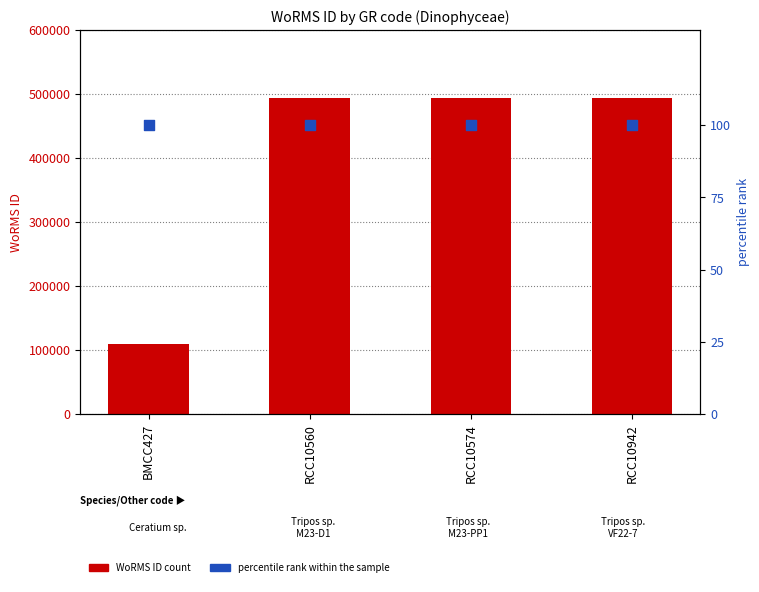

Is the value of percentile rank within the sample at RCC10574 greater than the value of WoRMS ID at RCC10574?

No